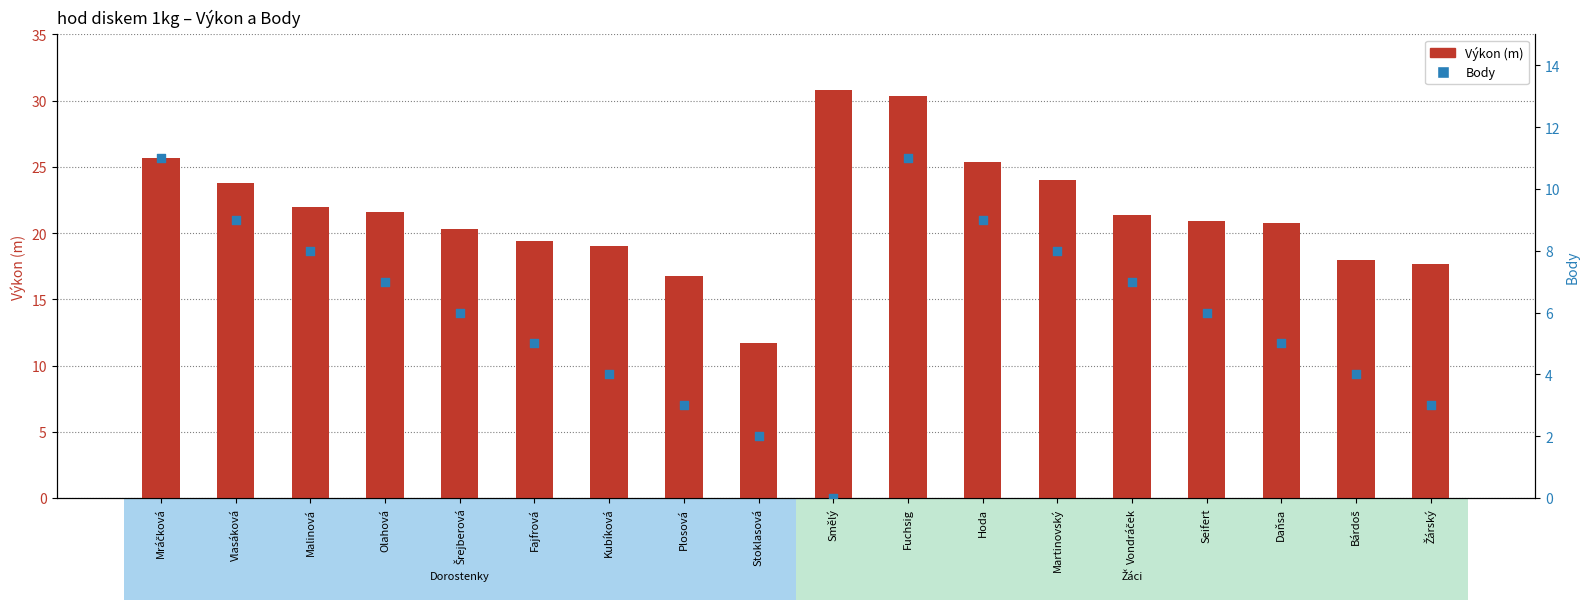

Which series has the widest spread of Y values?

Výkon (m)